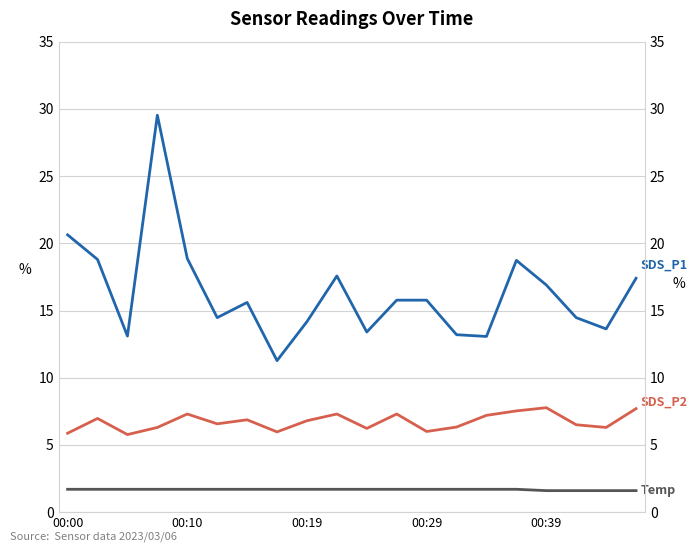

At how many categories does at least one series exceed 17?

7